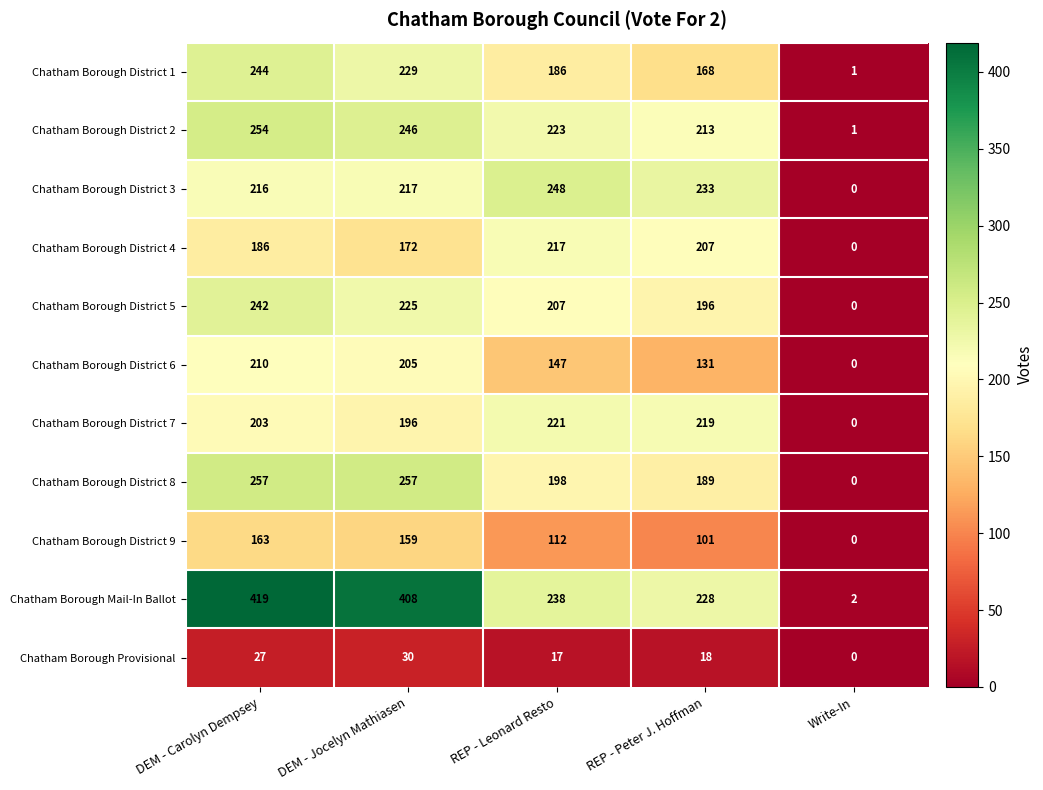

Is it true that Chatham Borough Mail-In Ballot equals 228 at REP - Peter J. Hoffman?

True